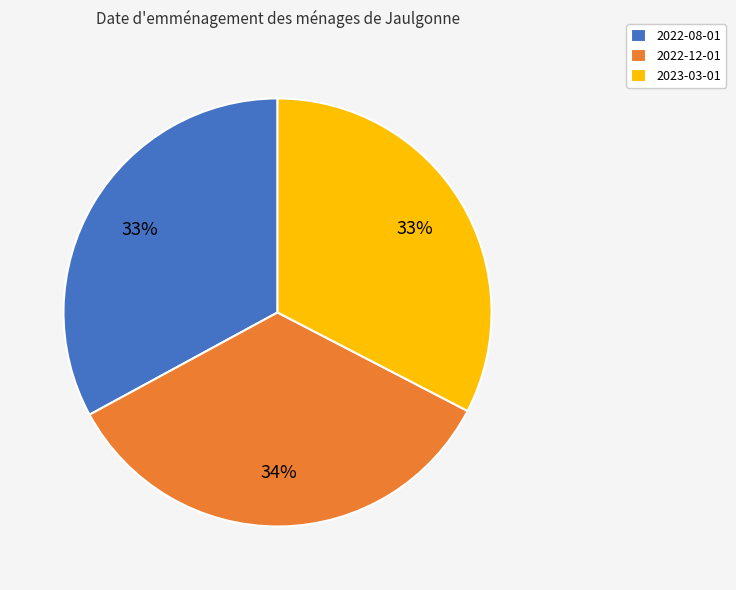

Does any single category account for the majority?

No